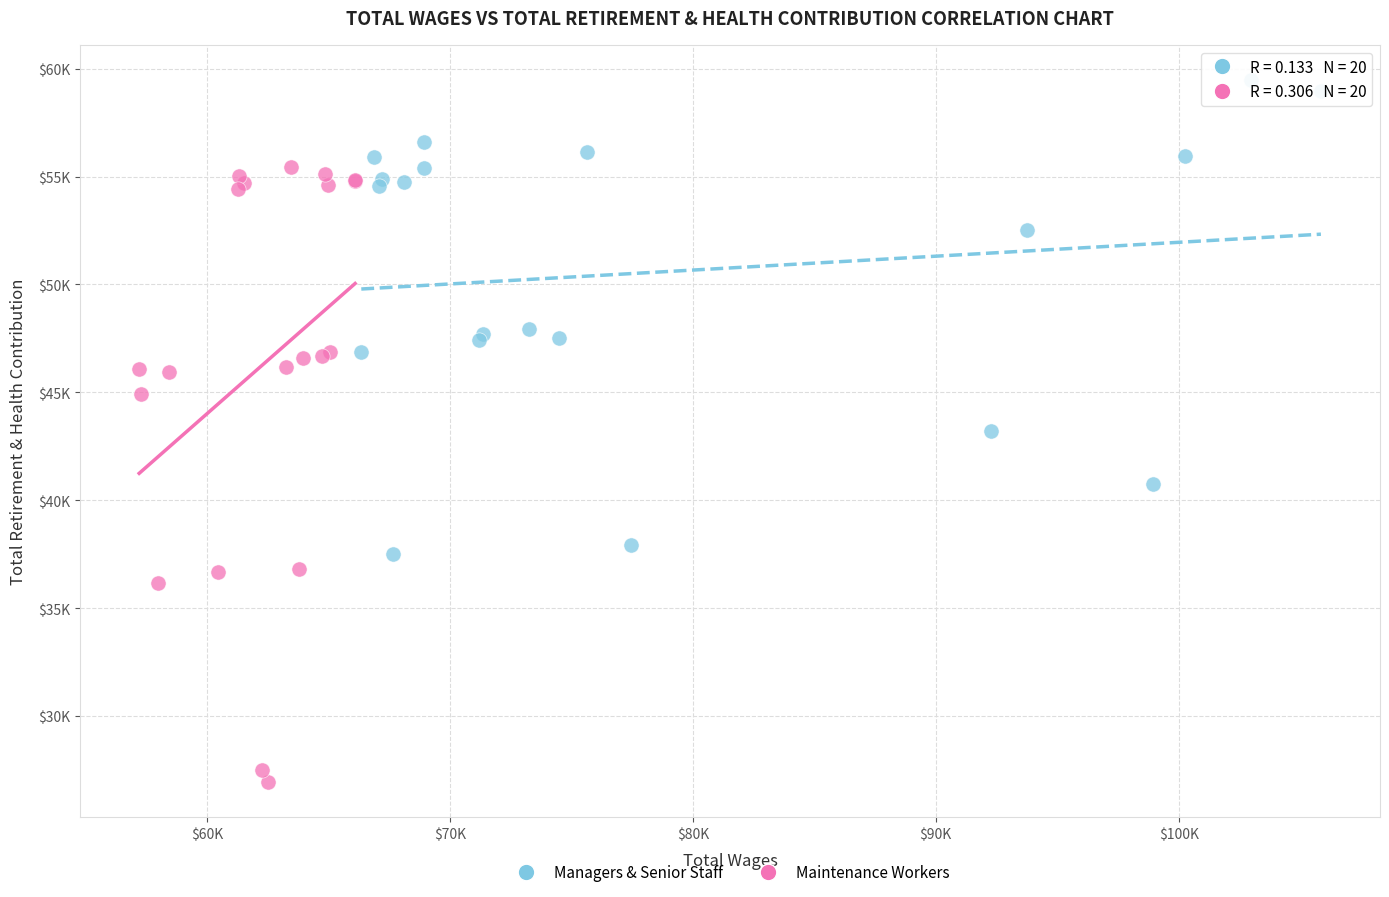

Which series reaches the minimum Y coordinate?

Maintenance Workers